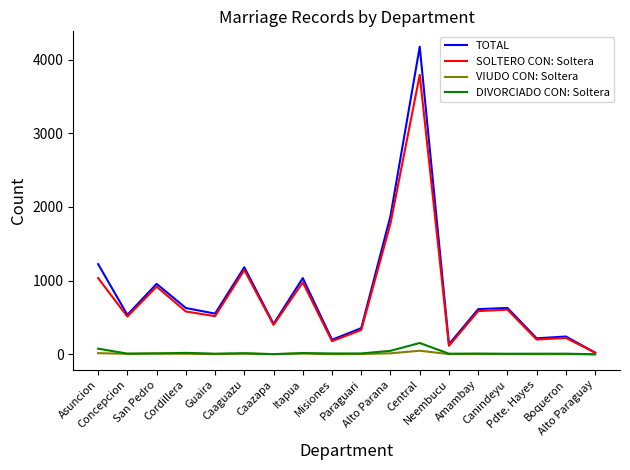

In SOLTERO CON: Soltera, how many points are higher than both neighbors (excluding endpoints)?

6